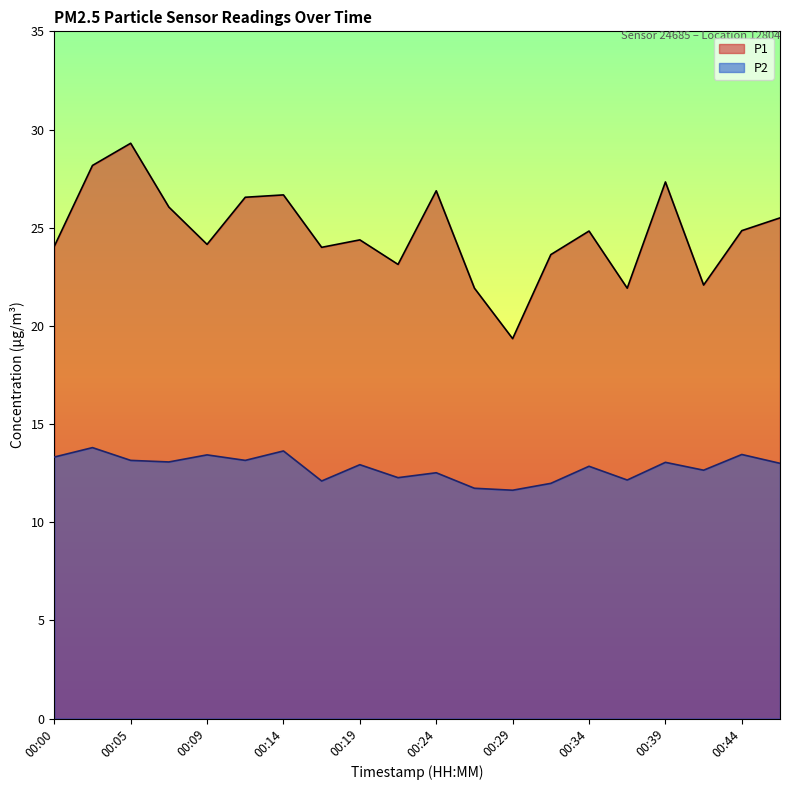

What is the value of the P2 point at the 20th from the left?

13.0